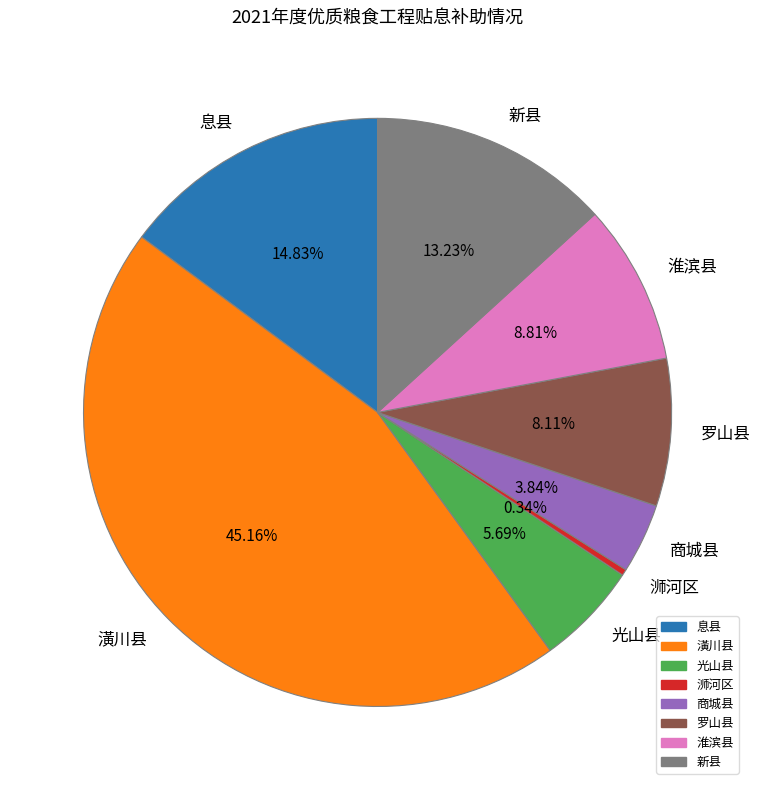

How many segments does this pie chart have?

8